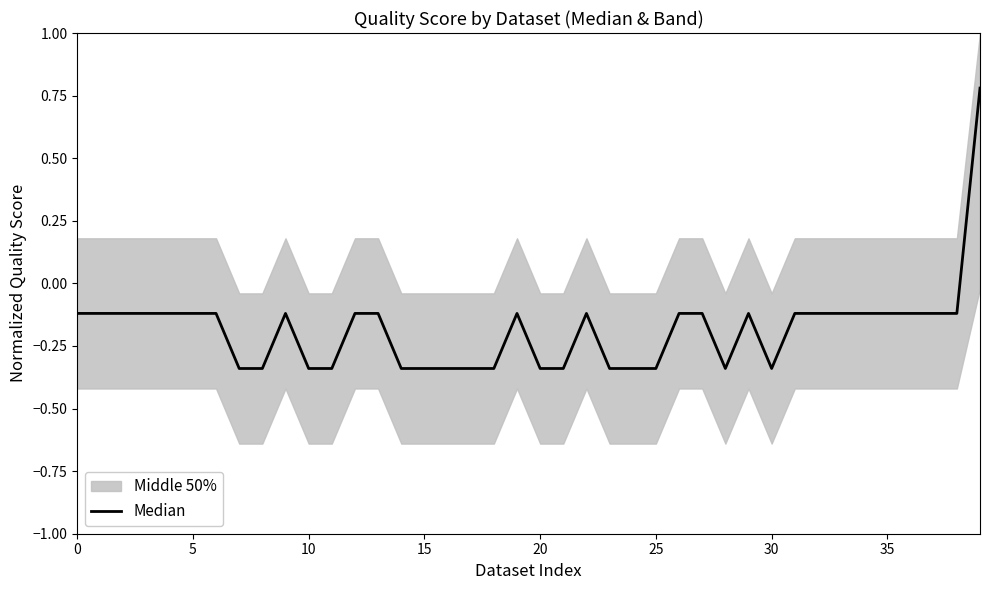

How many negative values are there?

39